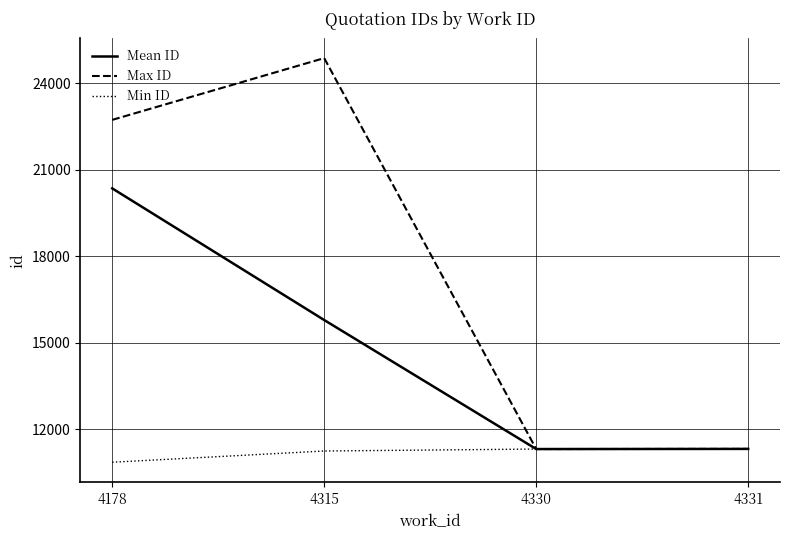

What is the maximum value shown in the chart?

24871.0